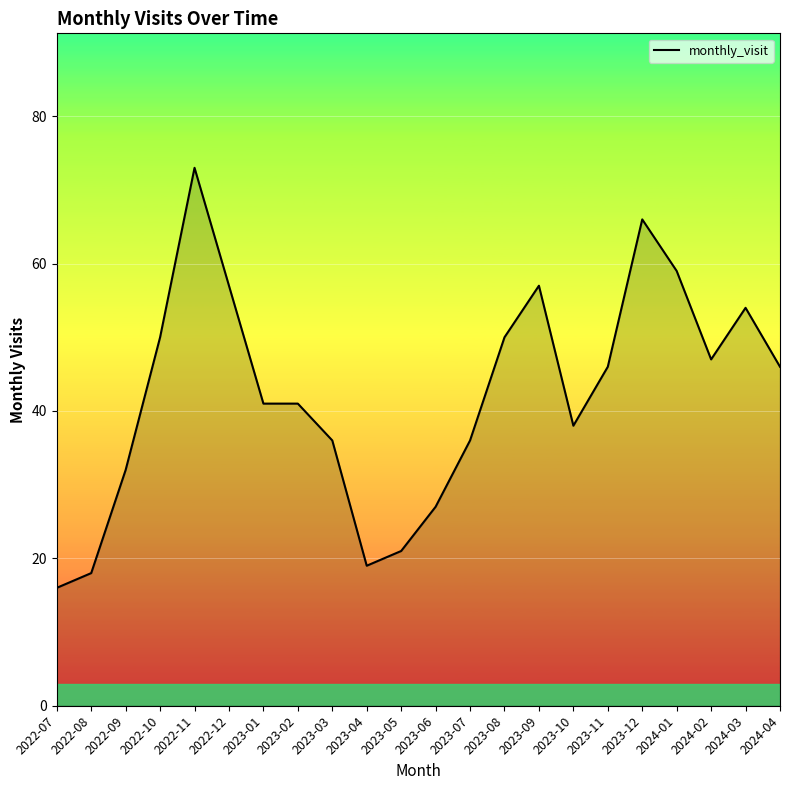

The value at 2023-12 is 66. True or false?

True